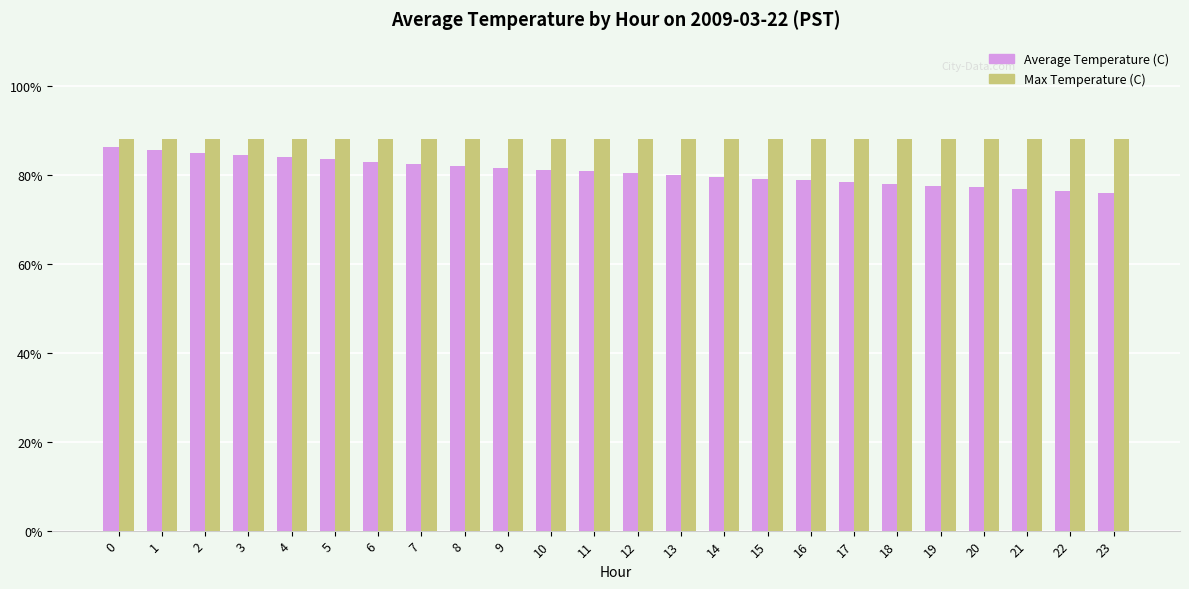

What are all the series names shown in the legend?

Average Temperature (C), Max Temperature (C)